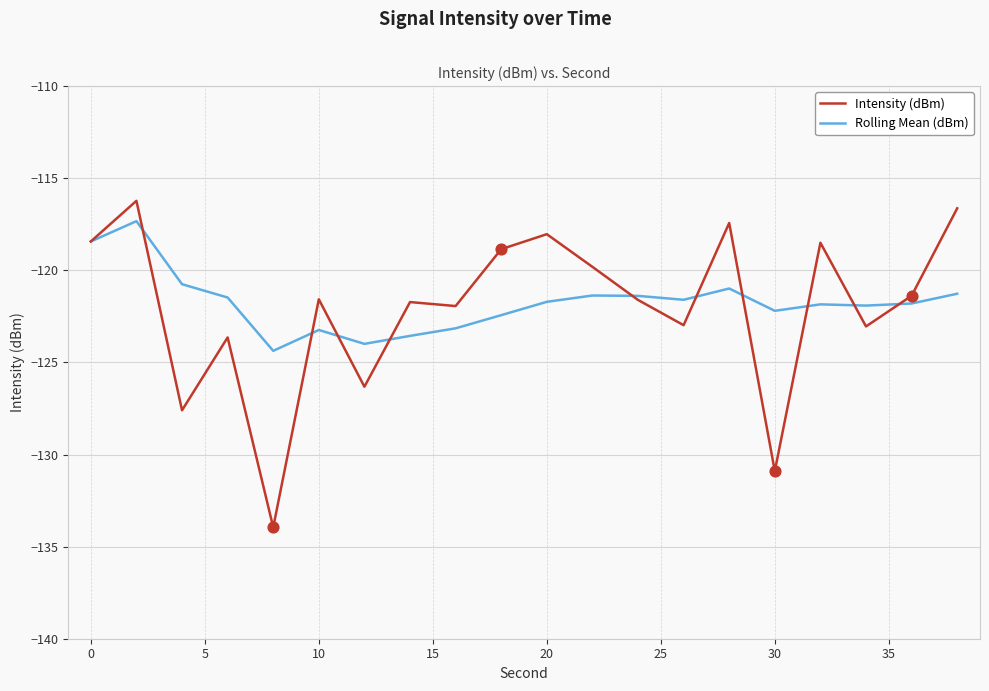

Which series has the widest spread of values?

Intensity (dBm)